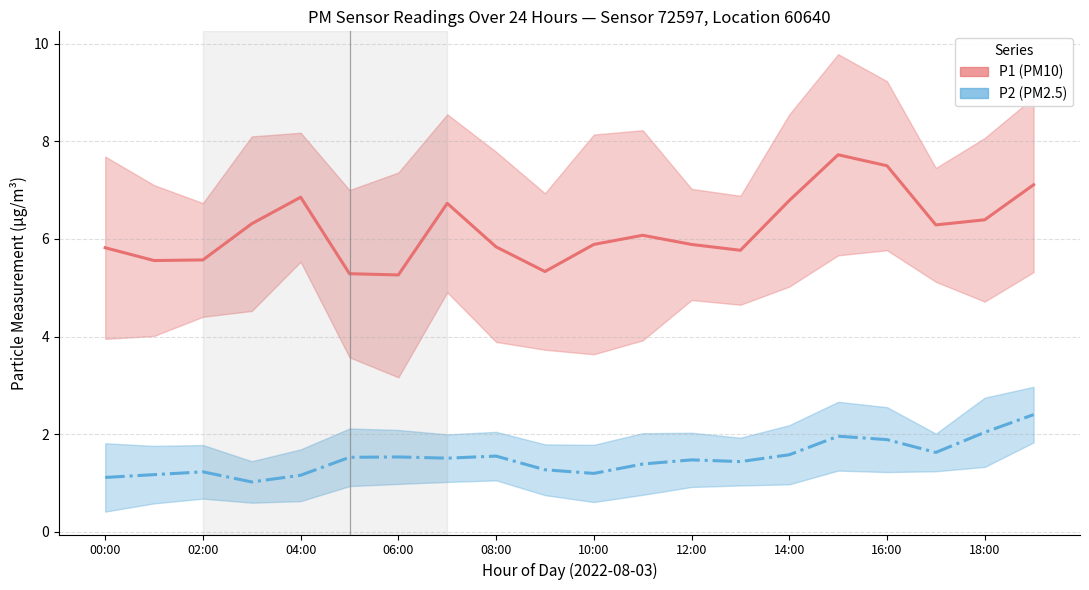

What is the minimum value for P1 (PM10)?

5.3